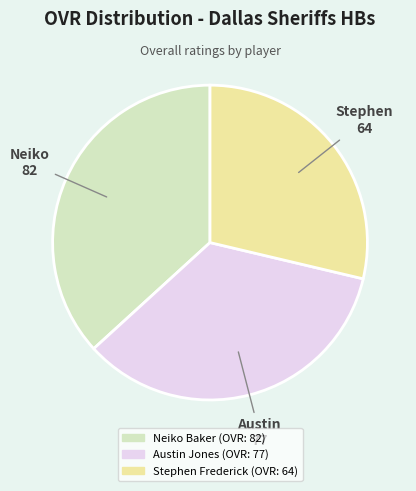

Do Stephen Frederick and Austin Jones together represent more than half of the pie?

Yes